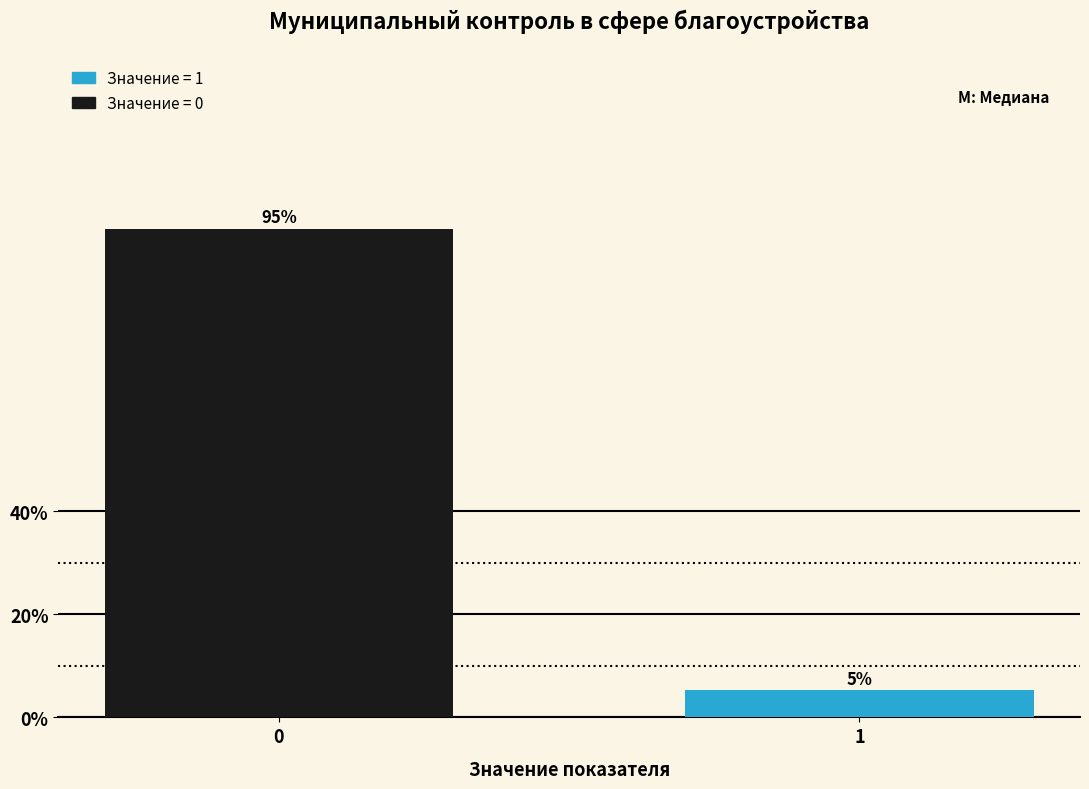

The value at 0 is 94.7. True or false?

True